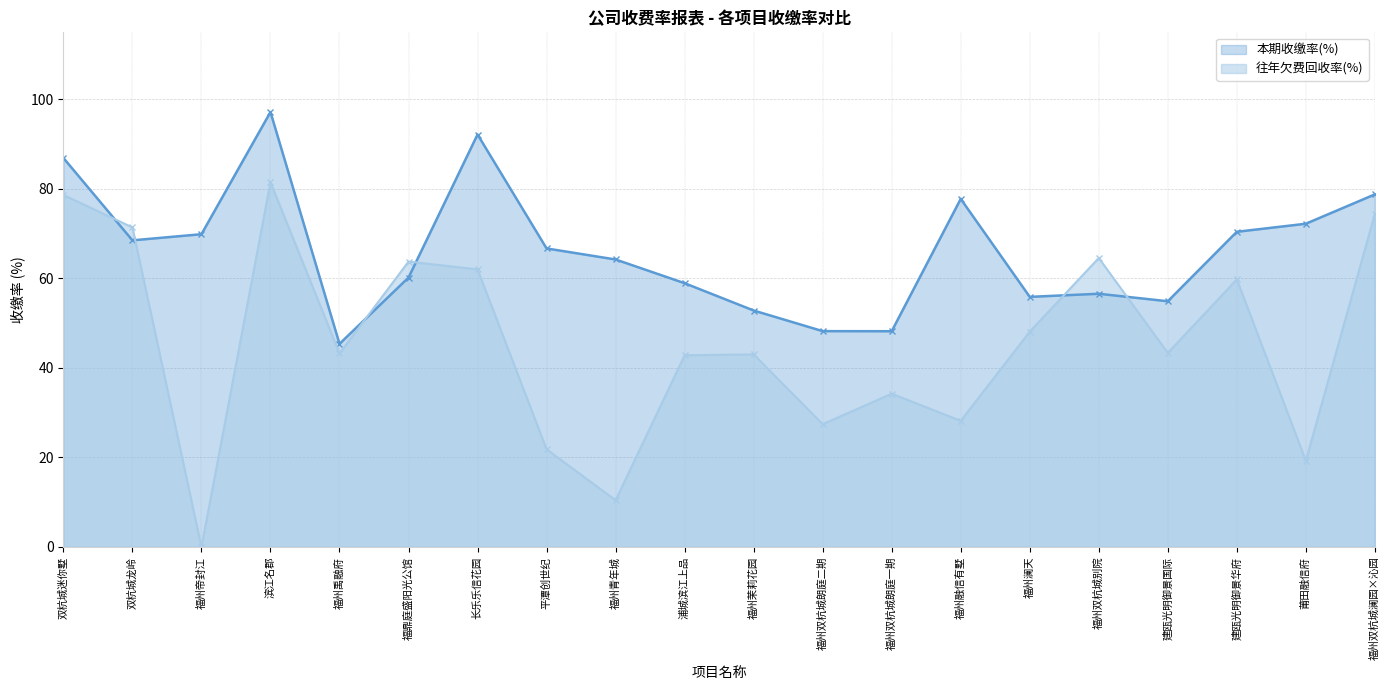

At which category does 本期收缴率(%) reach its first local peak?

滨江名郡